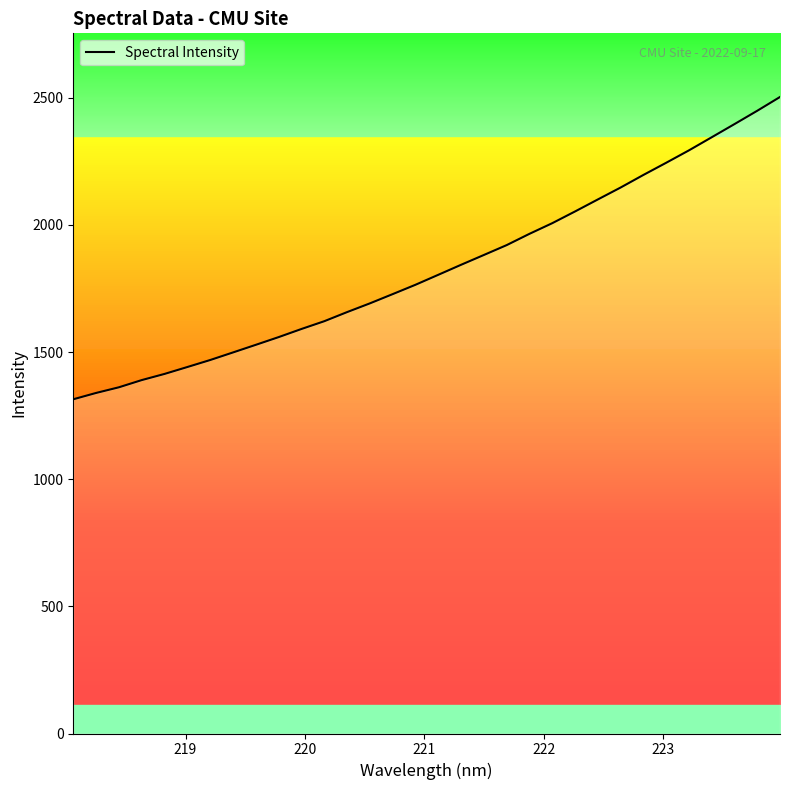

What position from the right is 223.9802?

1